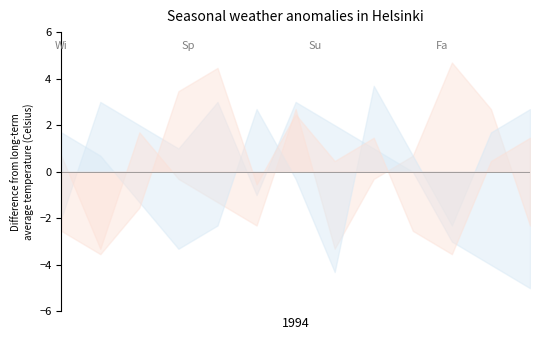

What is the label of the 7th point from the left?

7